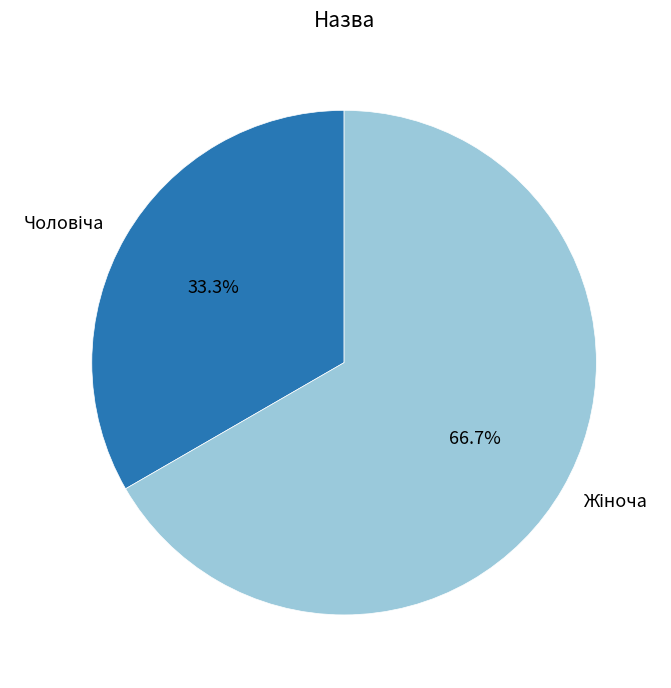

Does any single category account for the majority?

Yes